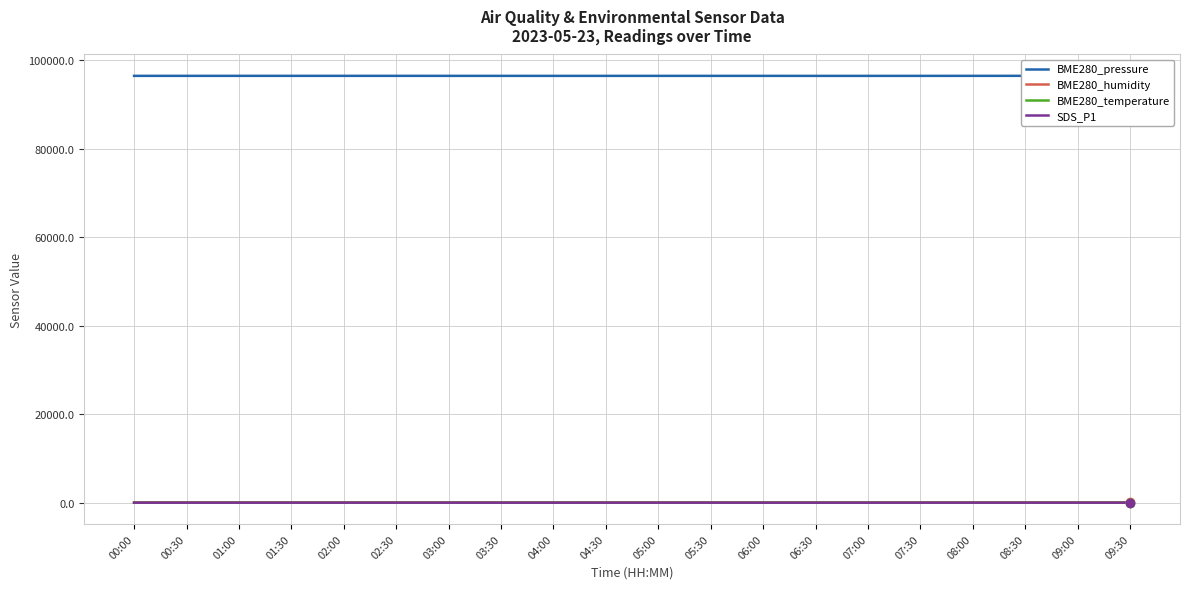

Is the value of SDS_P1 at 04:00 greater than the value of BME280_pressure at 03:00?

No